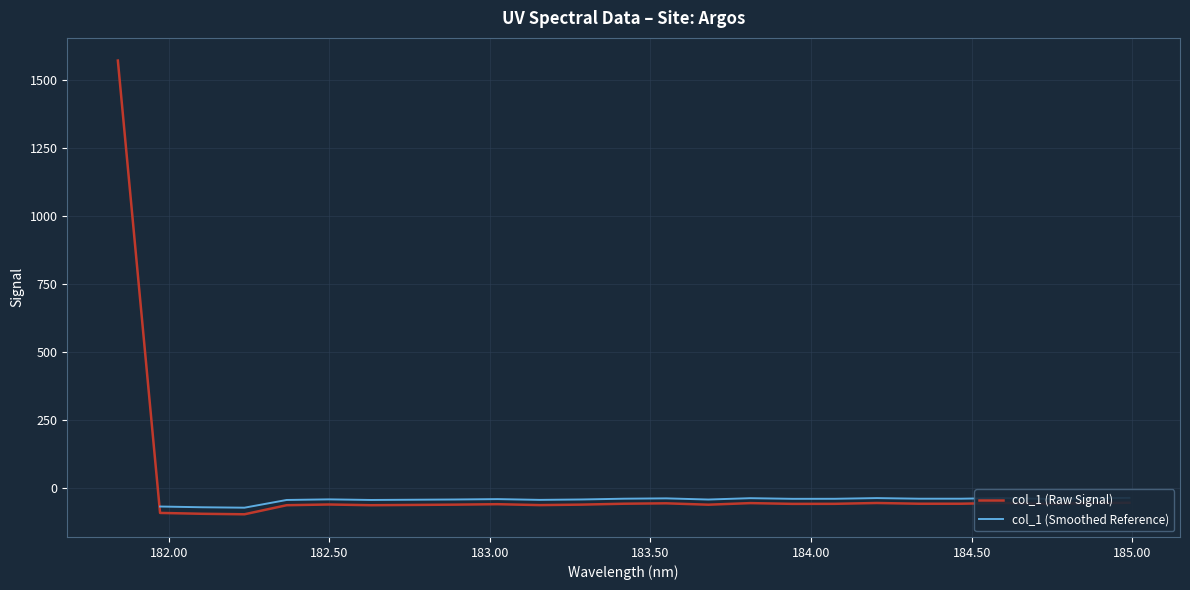

Reading right to left, list all the values displayed in this chart.

-52.6	-54.1	-56.7	-53.4	-56.2	-56.2	-53.6	-56.6	-56.8	-54.0	-59.8	-54.8	-56.2	-59.5	-61.3	-58.0	-59.6	-60.7	-61.7	-59.1	-61.7	-95.1	-93.2	-90.0	1572.7